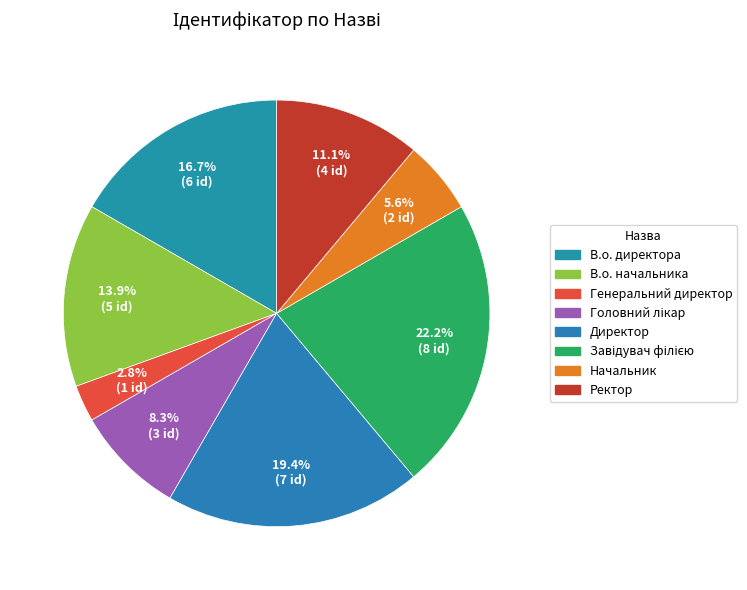

The В.о. начальника slice represents 8% of the pie. True or false?

False